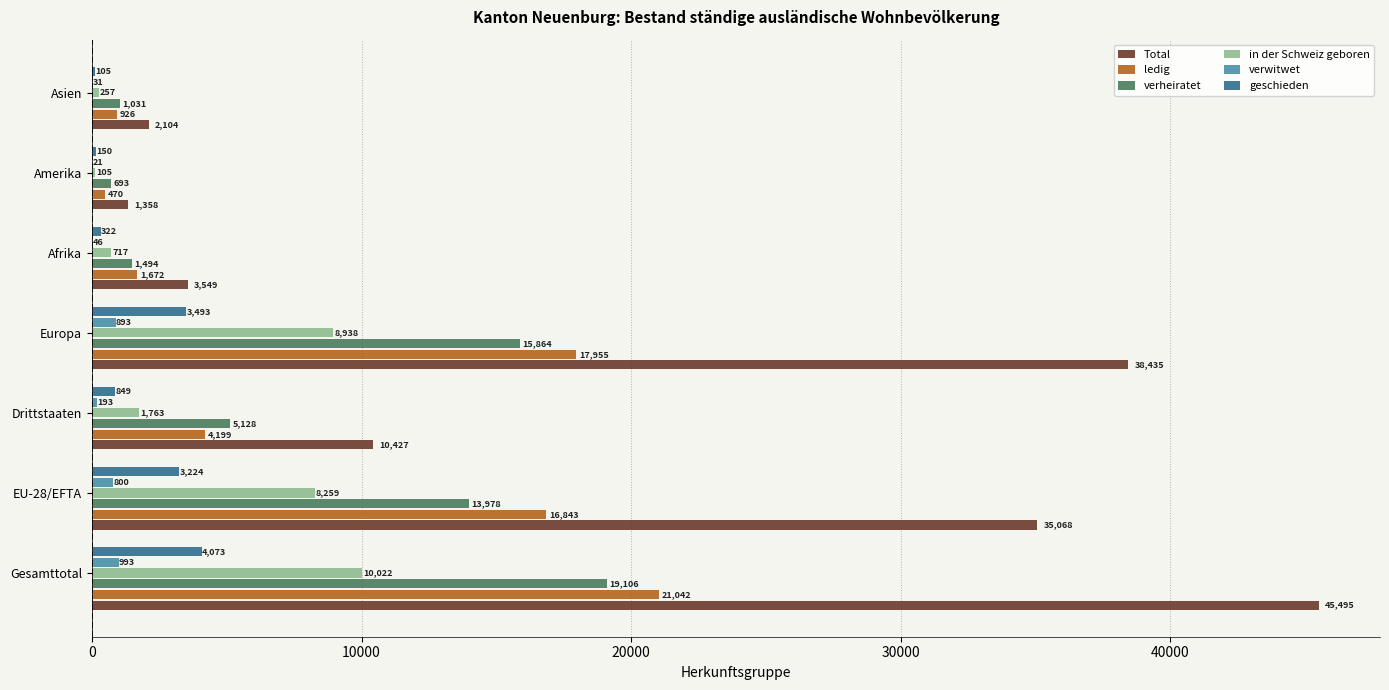

What is the sum of the in der Schweiz geboren values at Gesamttotal and Drittstaaten?

11785